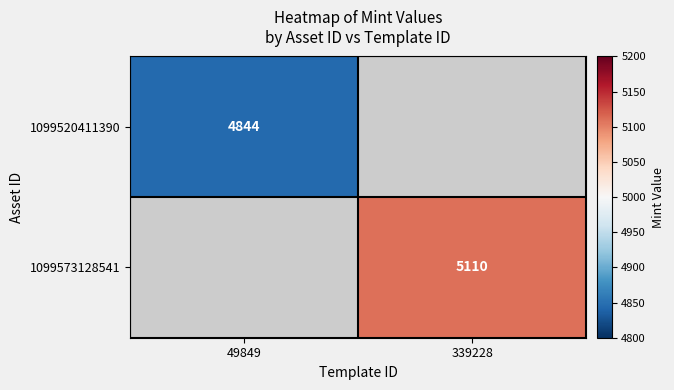

The value of 1099520411390 at 49849 is 4844. True or false?

True